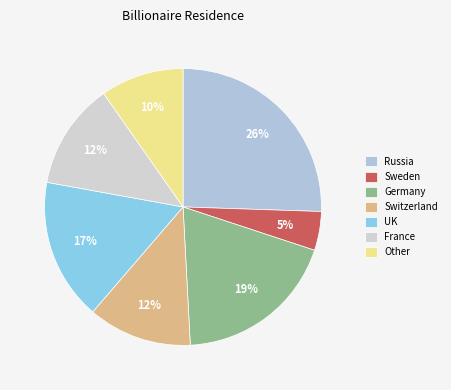

To the nearest percent, what percentage of the pie is France?

12%